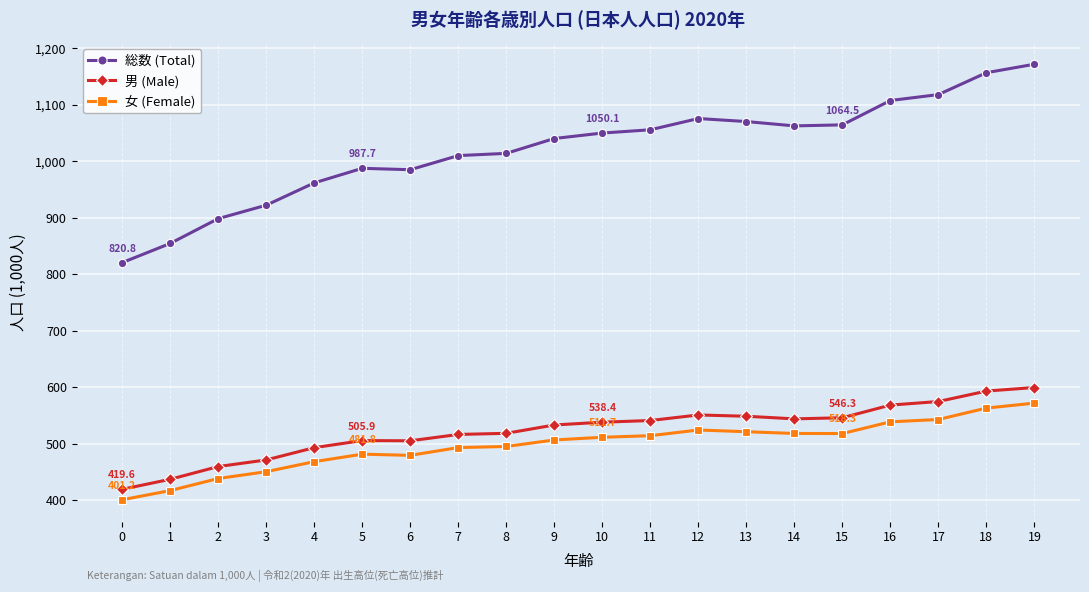

True or false: 総数 (Total) and 男 (Male) cross at least once.

False